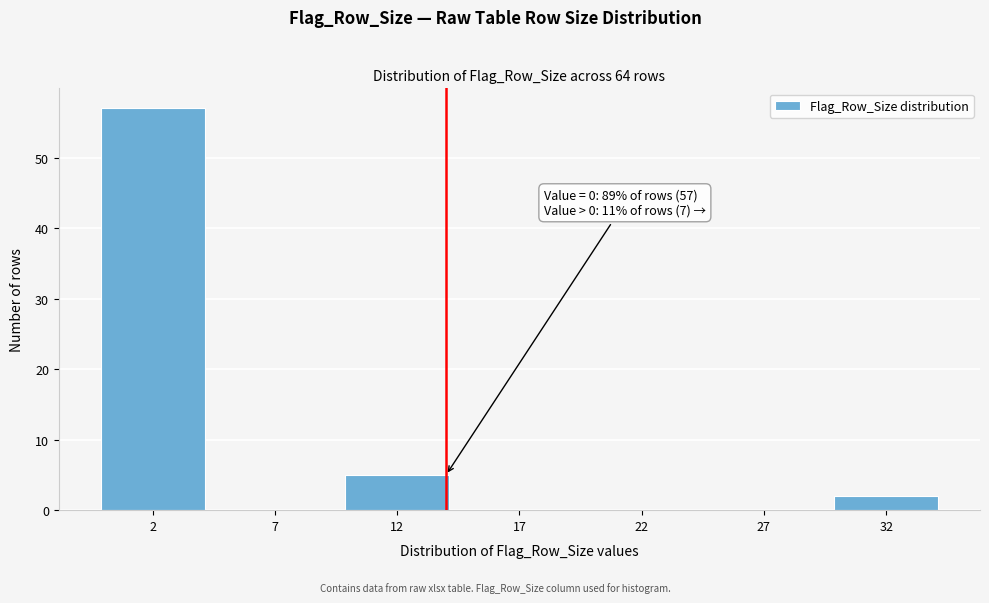

Which range on the x-axis has the tallest bar?

-0.5 to 4.5